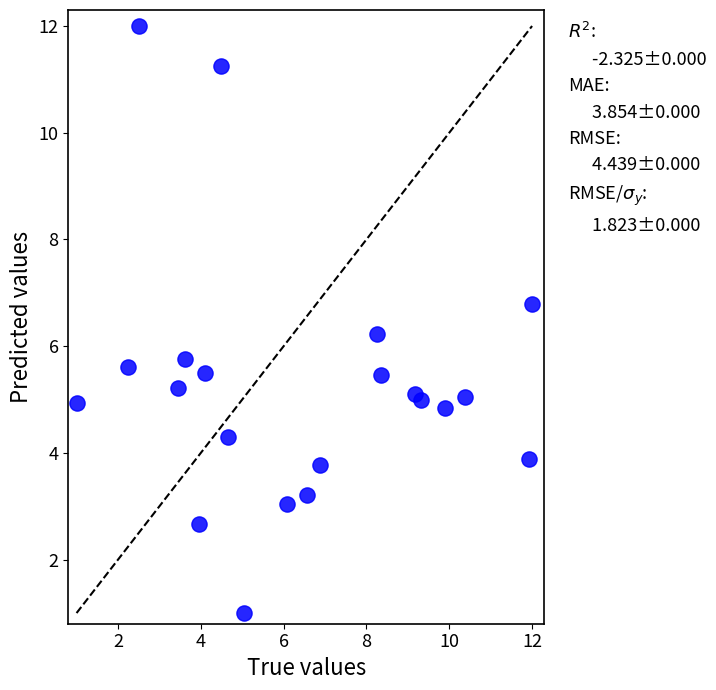

What is the range of X values (max minus min)?

11.0